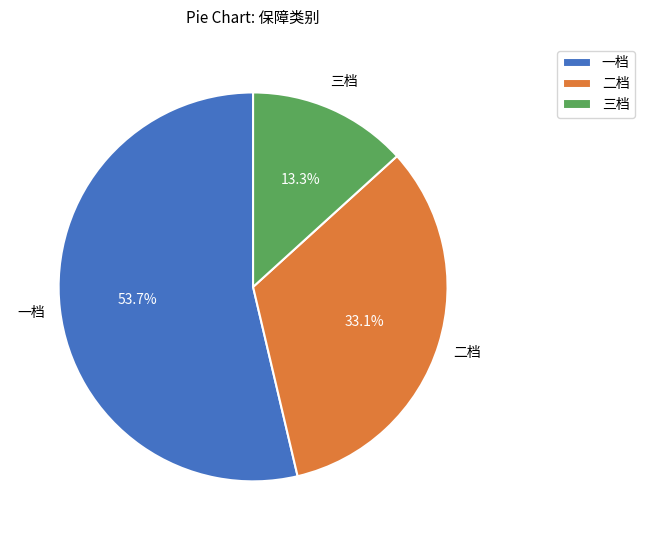

Between 一档 and 三档, which is larger?

一档